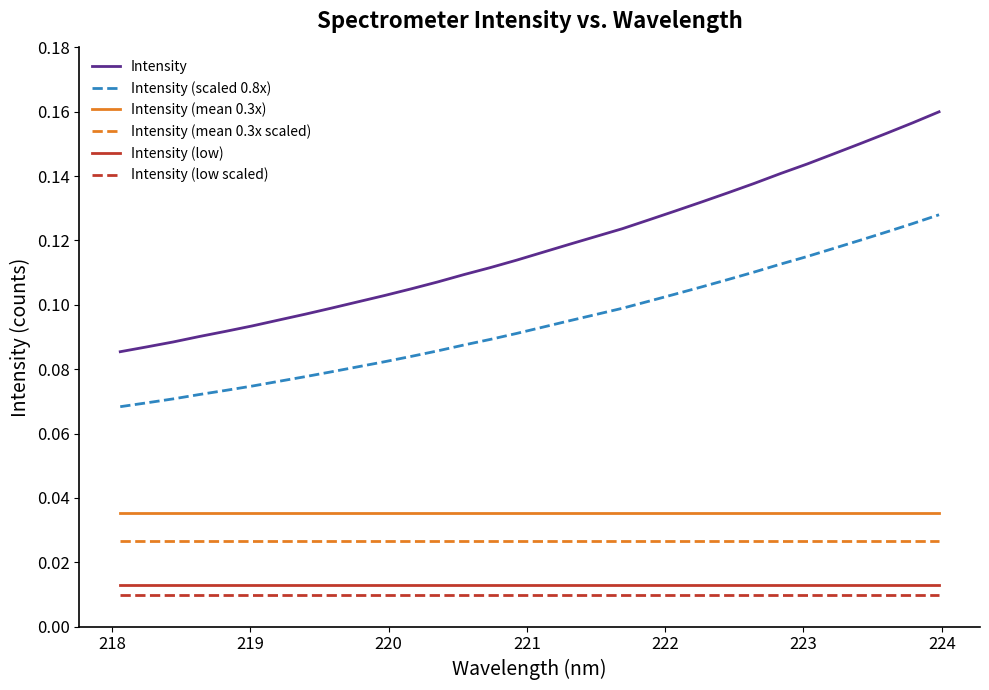

Which series has the largest total across all categories?

Intensity